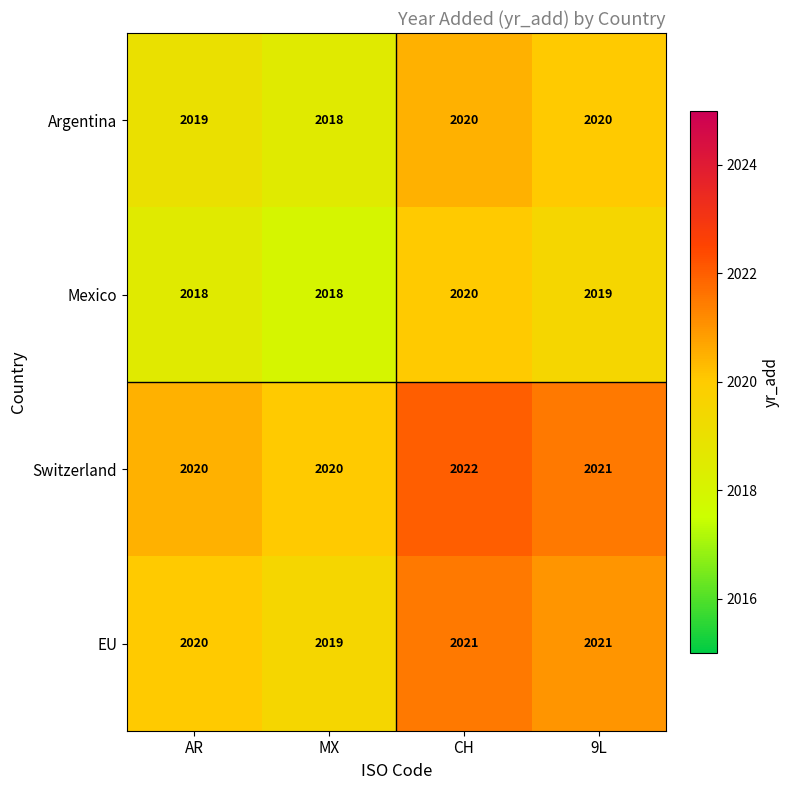

What is the maximum value for Argentina?

2020